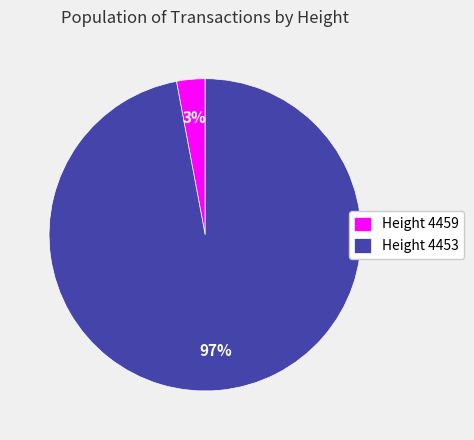

Combined, do Height 4459 and Height 4453 account for over 50%?

Yes